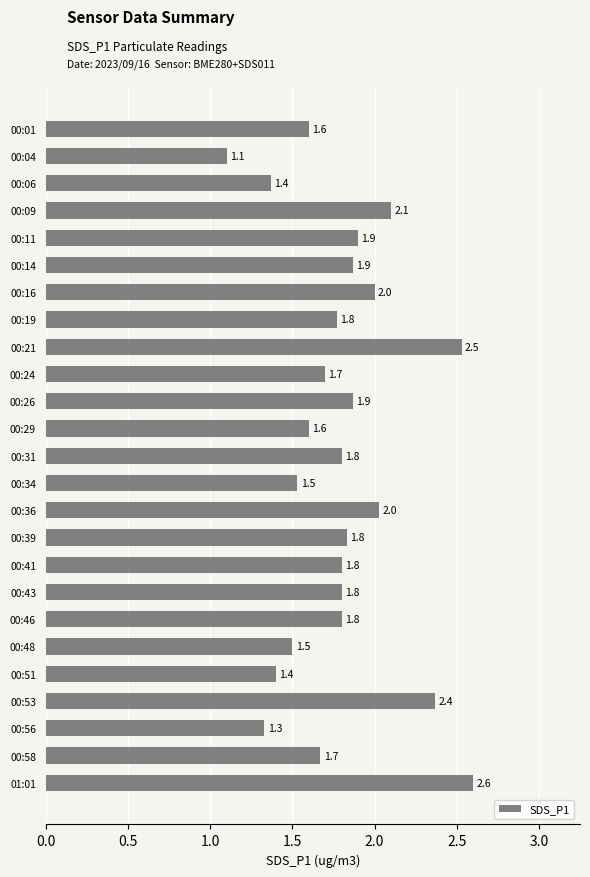

True or false: the data shows 2.1 at 00:09.

True